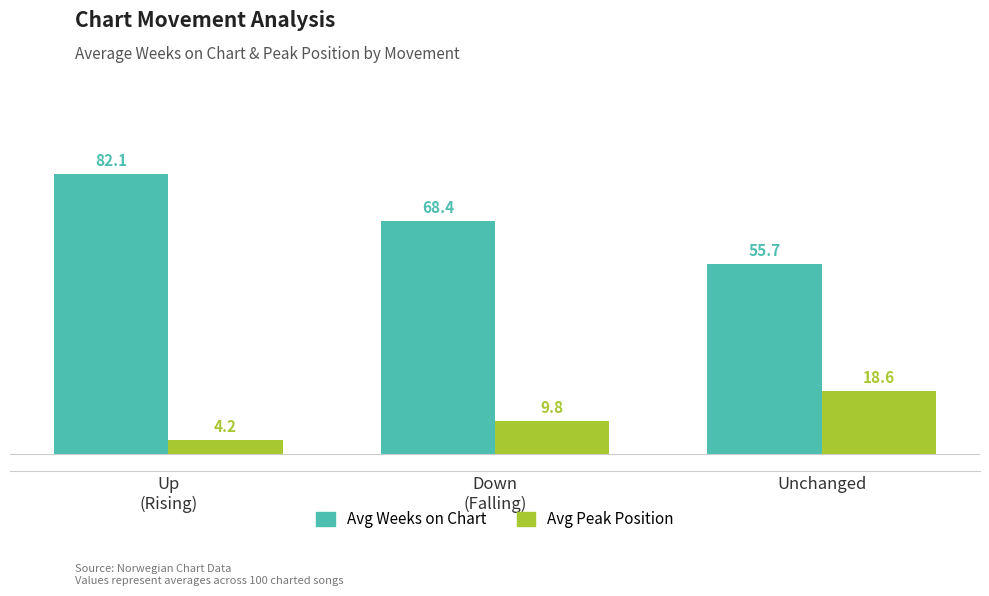

Rank the categories by Avg Weeks on Chart value from highest to lowest.

Up
(Rising), Down
(Falling), Unchanged